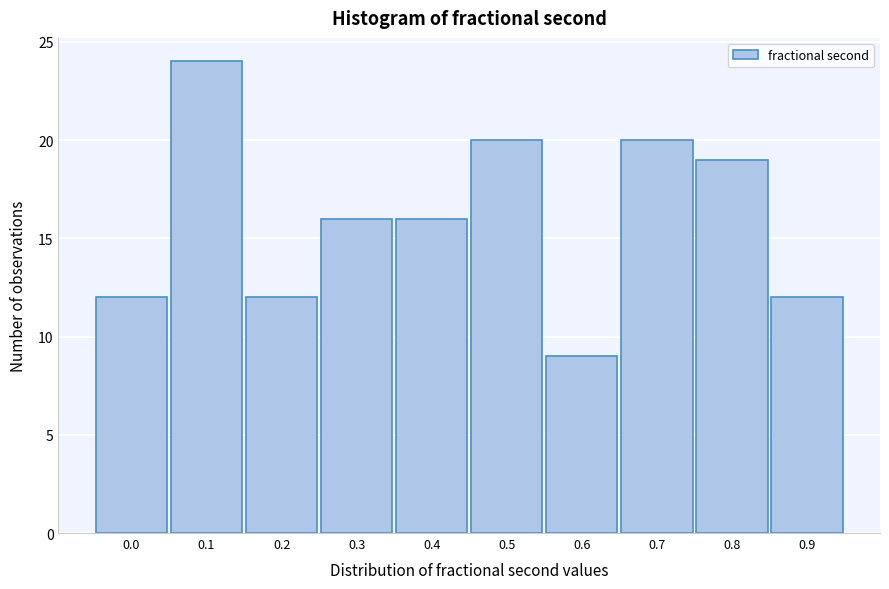

Reading right to left, what are all the values shown in this chart?

0.9=12	0.8=19	0.7=20	0.6=9	0.5=20	0.4=16	0.3=16	0.2=12	0.1=24	0.0=12